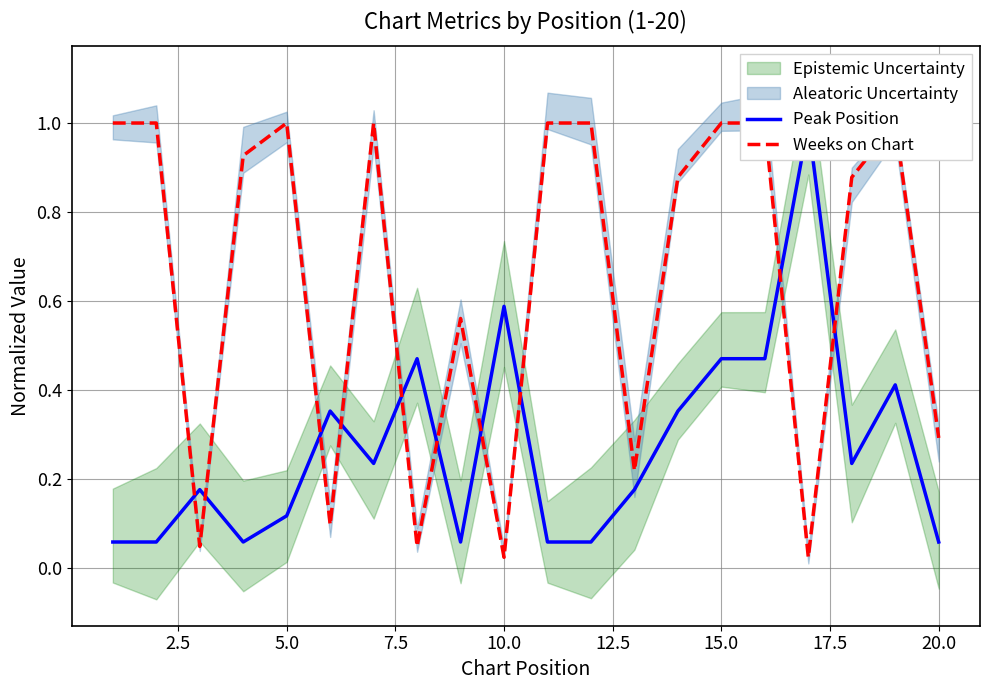

What position from the right is 0.0?

20